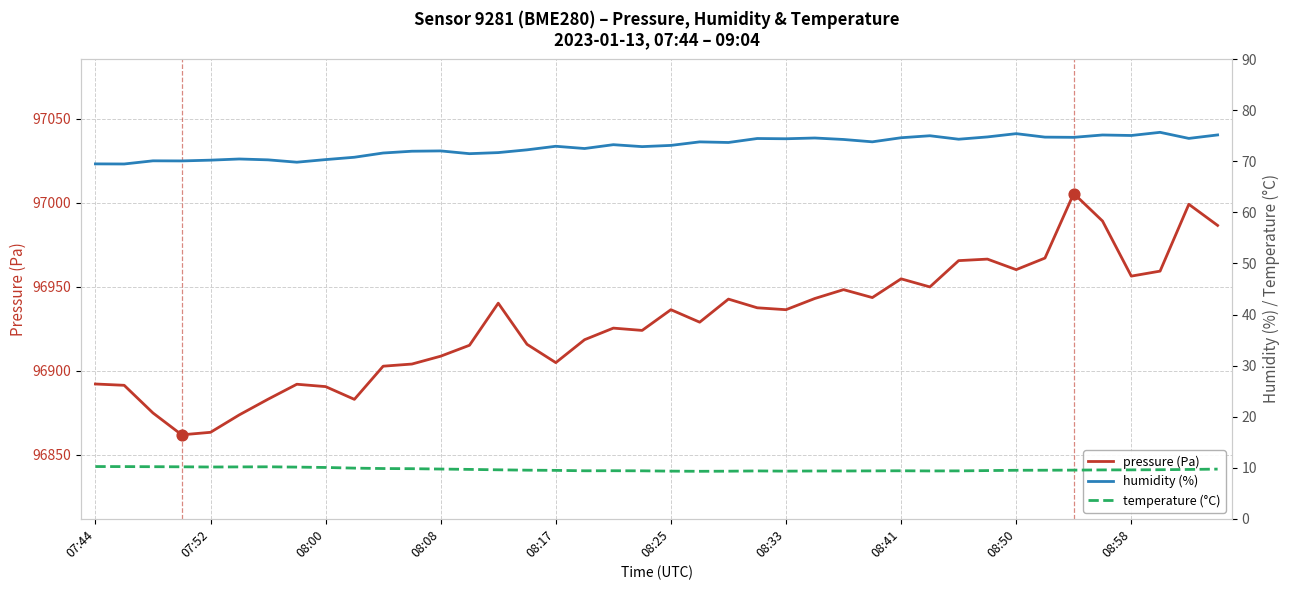

What is the total value across all series at 29?

97034.2